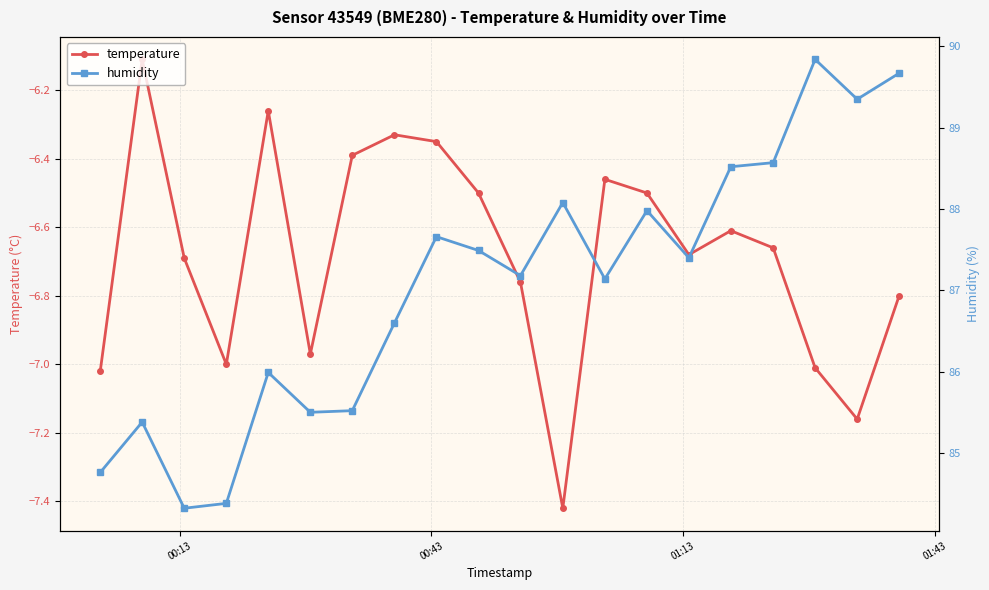

Rank the series by their average value, from highest to lowest.

humidity, temperature